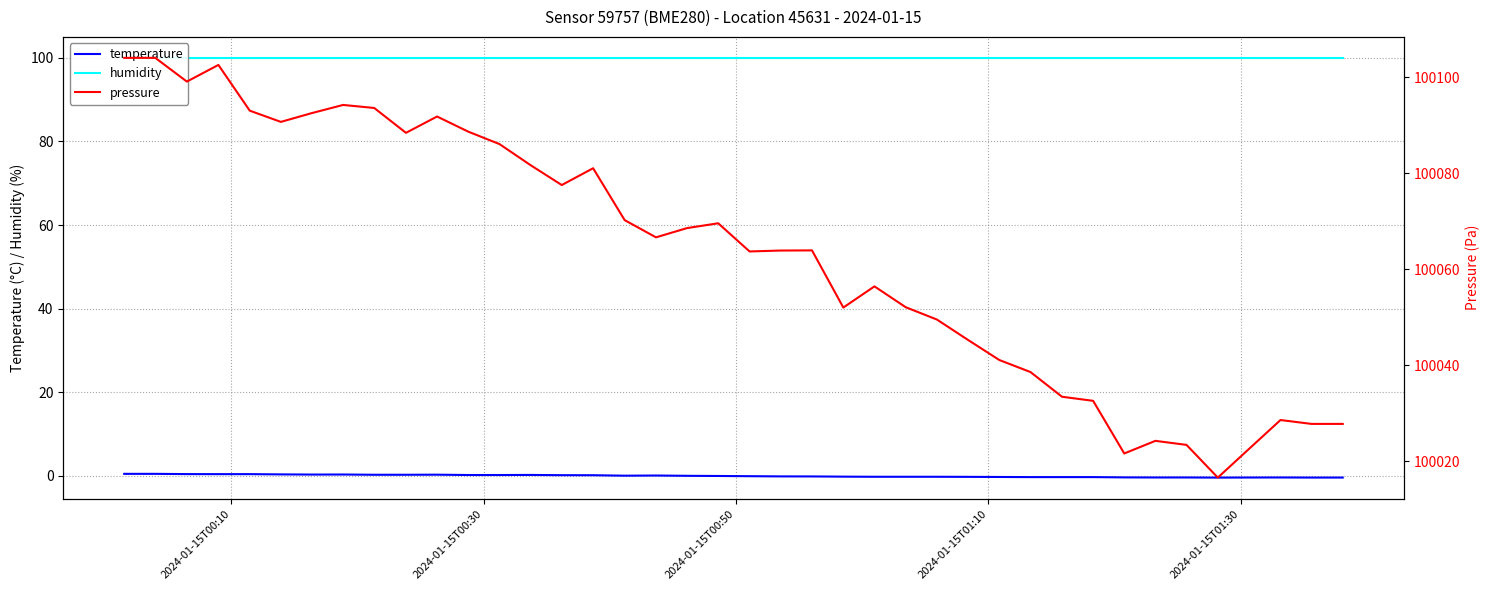

Reading left to right, extract all data points from this chart.

temperature: 0.5	0.5	0.4	0.4	0.4	0.4	0.3	0.3	0.3	0.3	0.3	0.2	0.2	0.2	0.2	0.2	0.1	0.1	0.0	-0.0	-0.1	-0.1	-0.1	-0.2	-0.2	-0.2	-0.2	-0.2	-0.3	-0.3	-0.3	-0.3	-0.4	-0.4	-0.4	-0.4	-0.4	-0.4	-0.4	-0.4
humidity: 100.0	100.0	100.0	100.0	100.0	100.0	100.0	100.0	100.0	100.0	100.0	100.0	100.0	100.0	100.0	100.0	100.0	100.0	100.0	100.0	100.0	100.0	100.0	100.0	100.0	100.0	100.0	100.0	100.0	100.0	100.0	100.0	100.0	100.0	100.0	100.0	100.0	100.0	100.0	100.0
pressure: 100104.0	100104.0	100099.1	100102.6	100093.0	100090.7	100092.5	100094.2	100093.6	100088.4	100091.8	100088.7	100086.1	100081.7	100077.5	100081.0	100070.2	100066.6	100068.6	100069.6	100063.7	100063.9	100063.9	100052.0	100056.4	100052.1	100049.5	100045.2	100041.1	100038.6	100033.4	100032.6	100021.6	100024.2	100023.4	100016.6	100022.5	100028.6	100027.8	100027.8